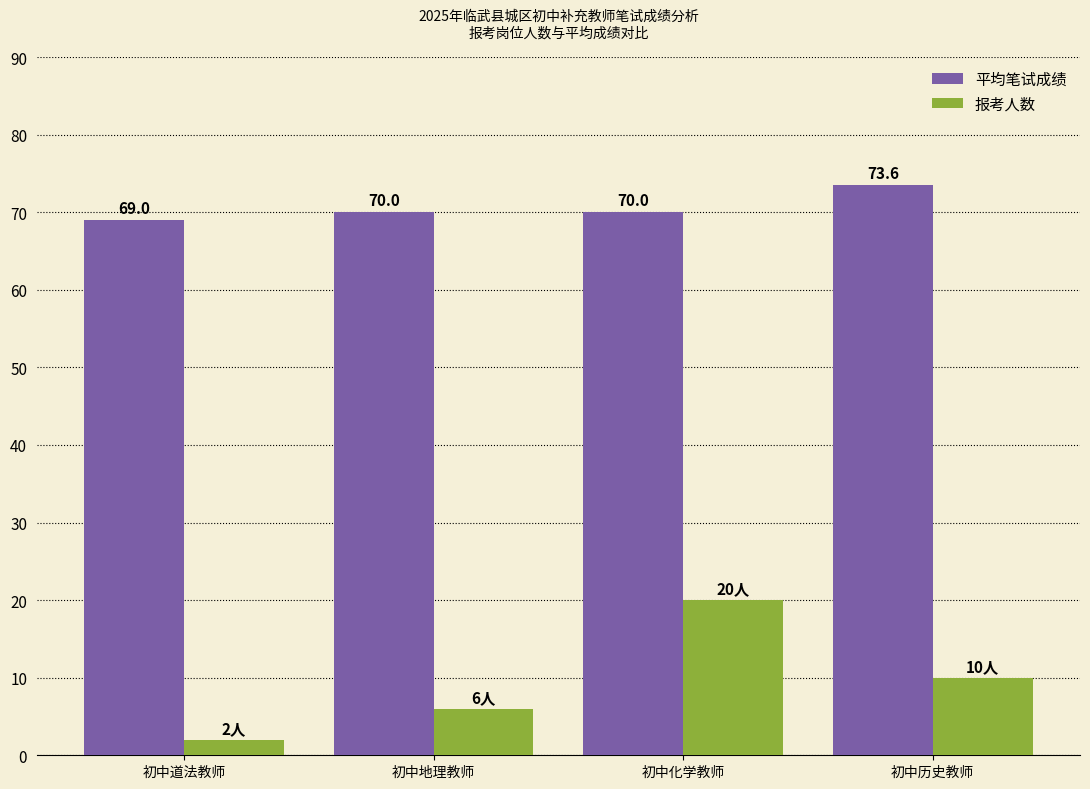

Are the bars grouped side by side (vs. stacked)?

Yes